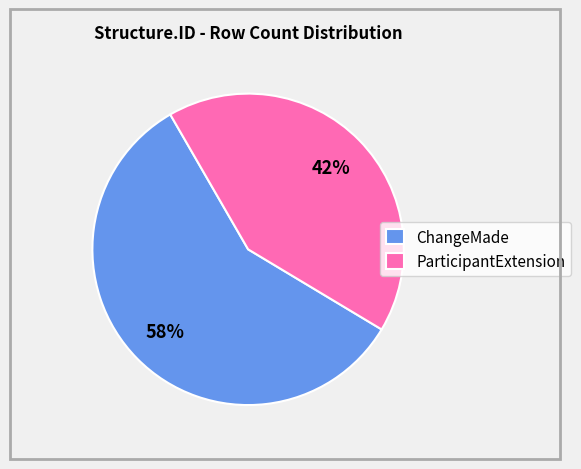

How many slices are in this pie chart?

2